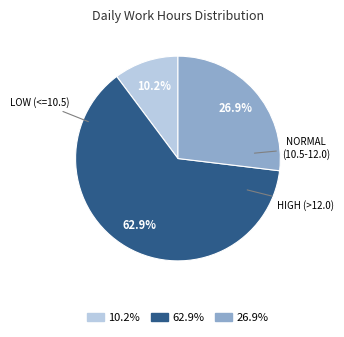

To the nearest percent, what is the average slice percentage?

33%